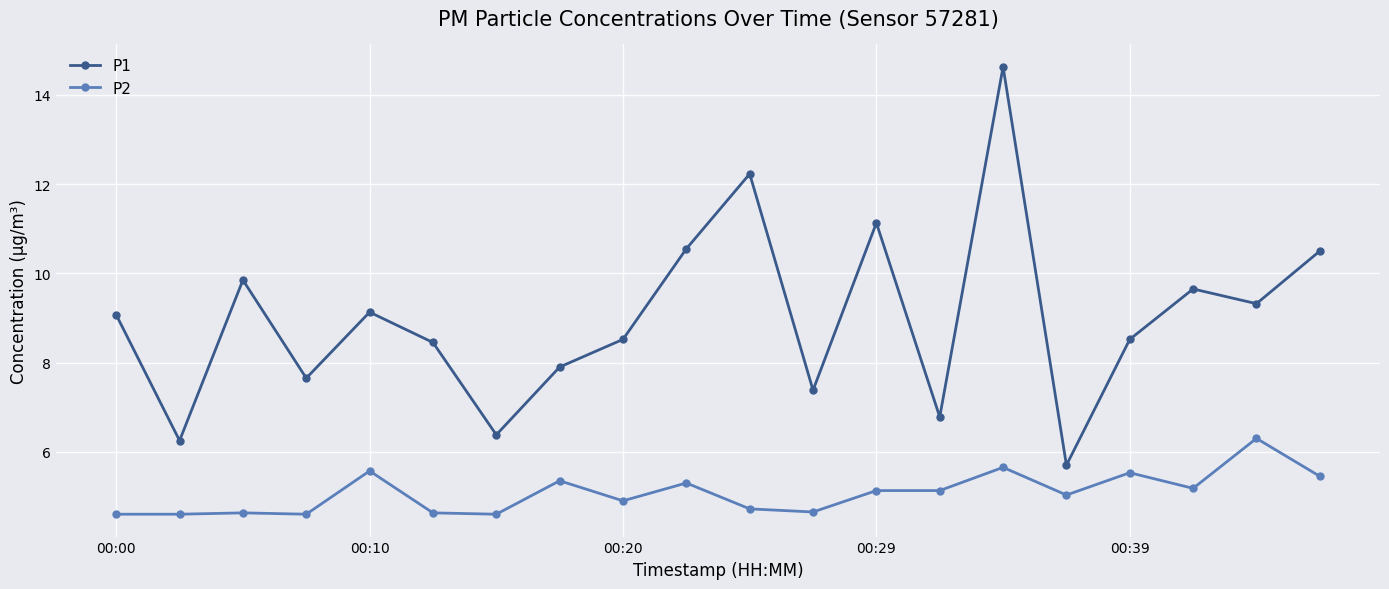

What is the value of the P1 point at the 4th from the left?

7.7